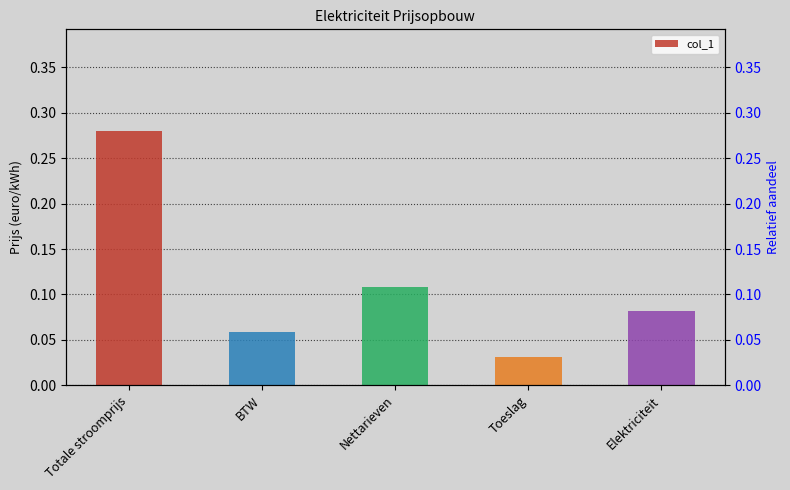

What is the difference between the maximum and second lowest values?

0.2